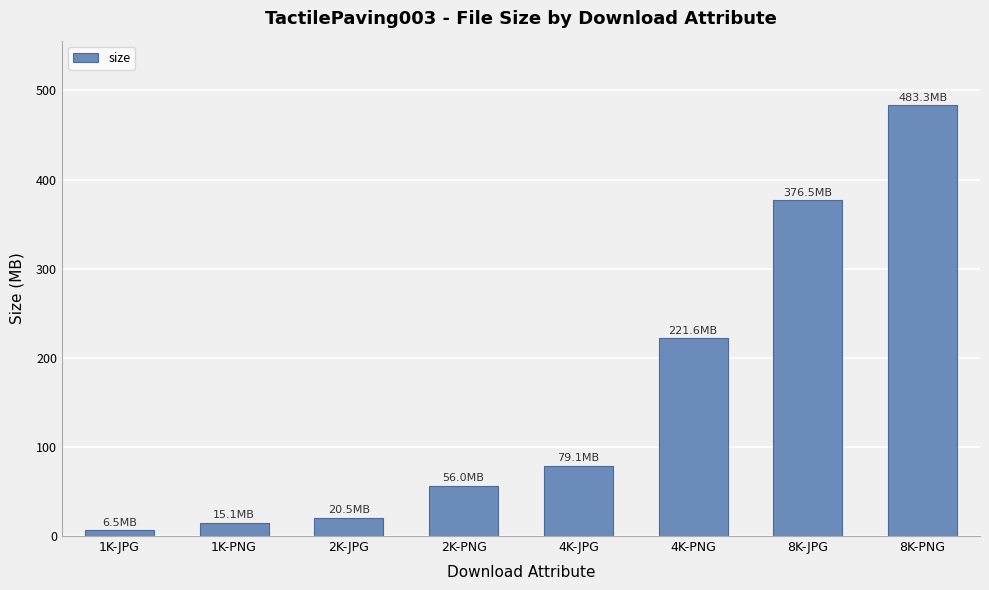

How many series are shown in this chart?

1